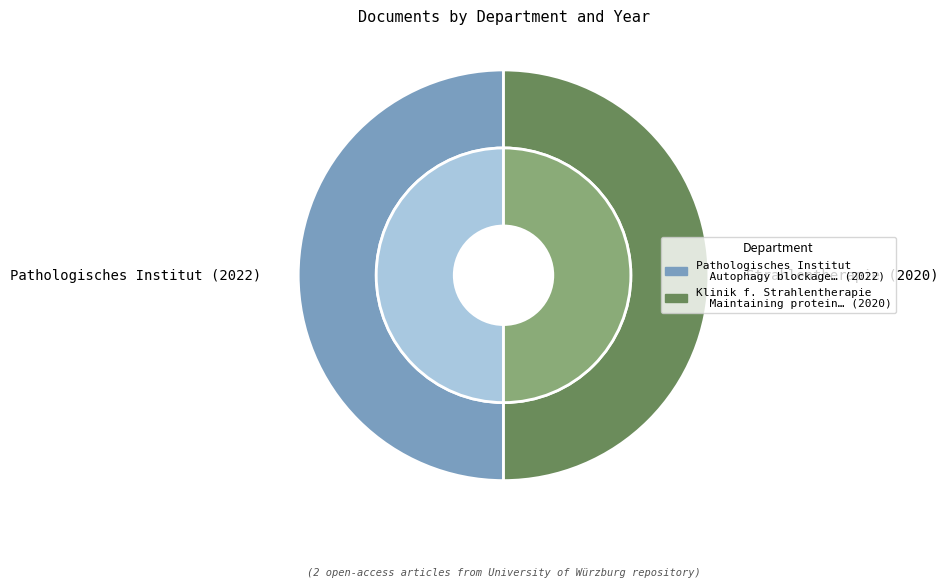

Which category has the biggest portion of the pie?

Pathologisches Institut (2022)